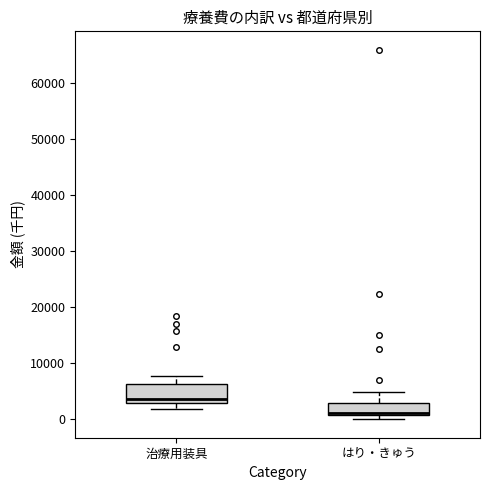

Which box has the lowest median line?

はり・きゅう